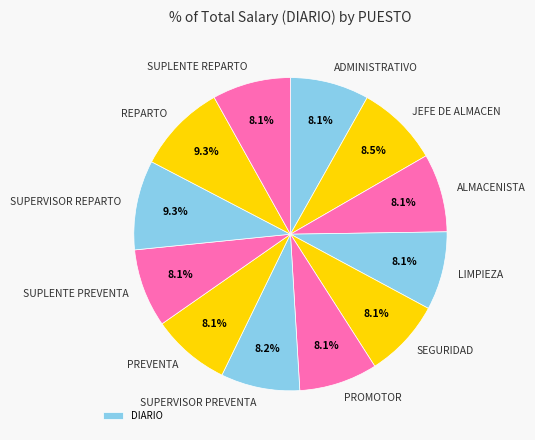

How many segments does this pie chart have?

12